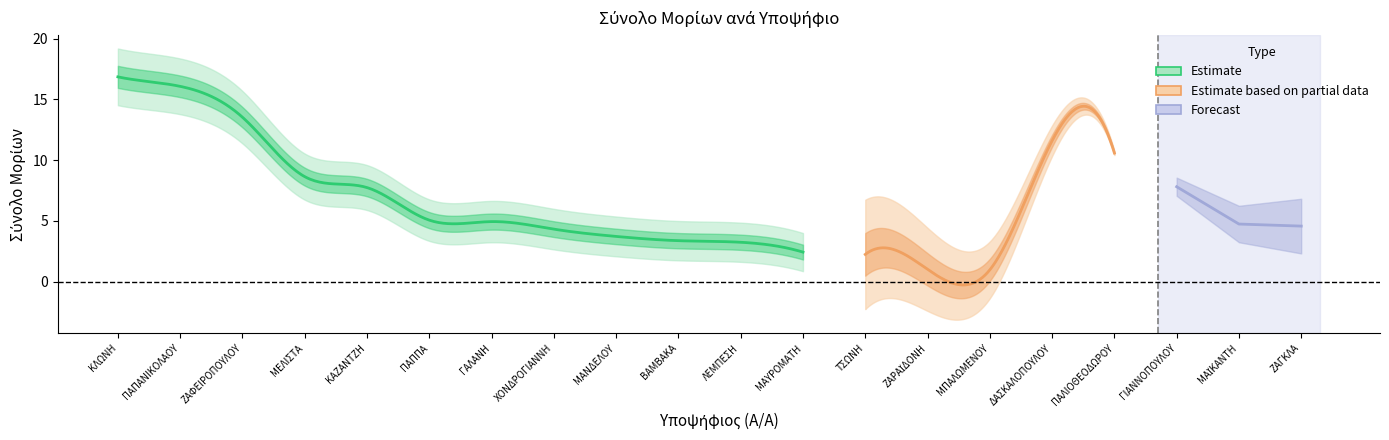

What is the label of the 16th point from the right?

ΚΑΖΑΝΤΖΗ